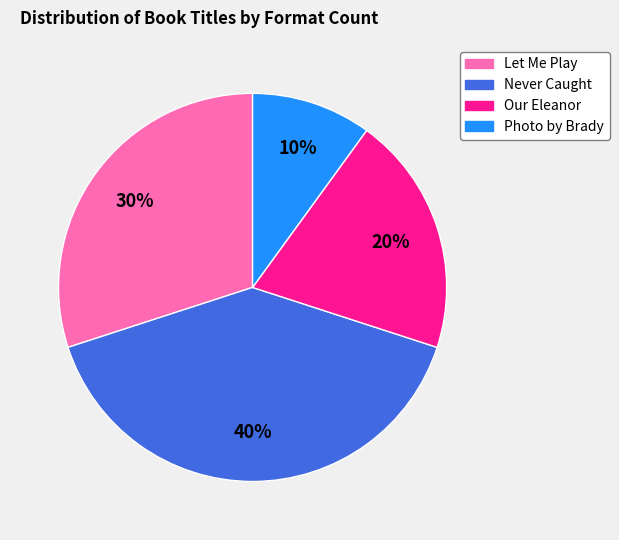

To the nearest percent, what percentage of the pie is Let Me Play?

30%